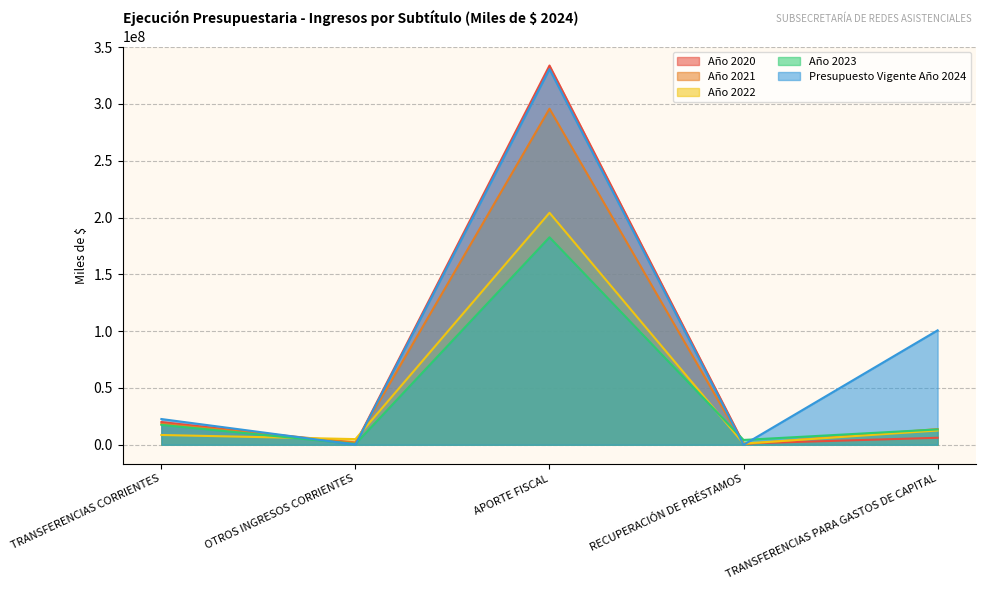

The Año 2023 series shows 119531936 at APORTE FISCAL. True or false?

False